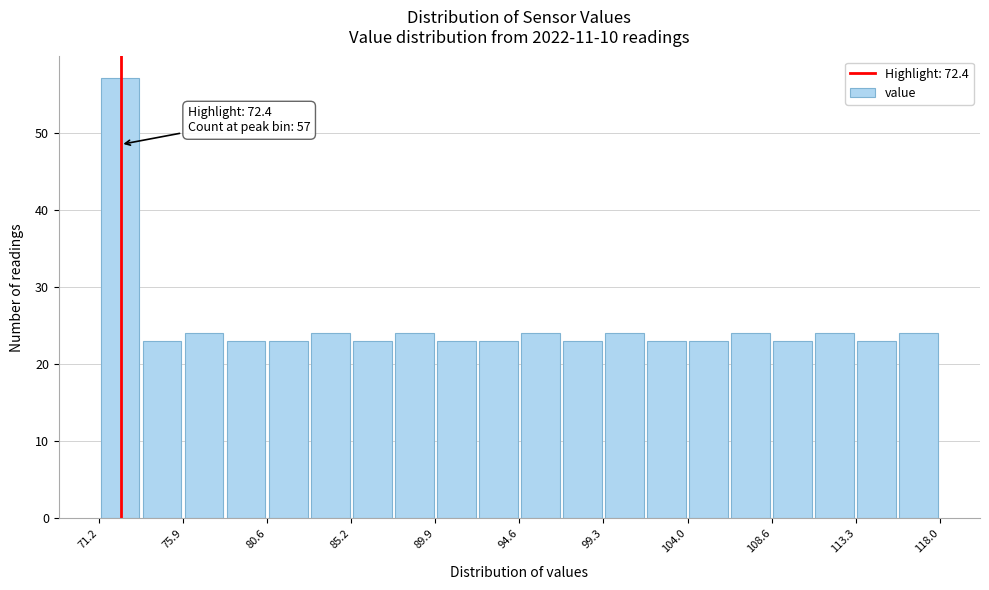

Over which range of the x-axis is the bar tallest?

71.0 to 73.5